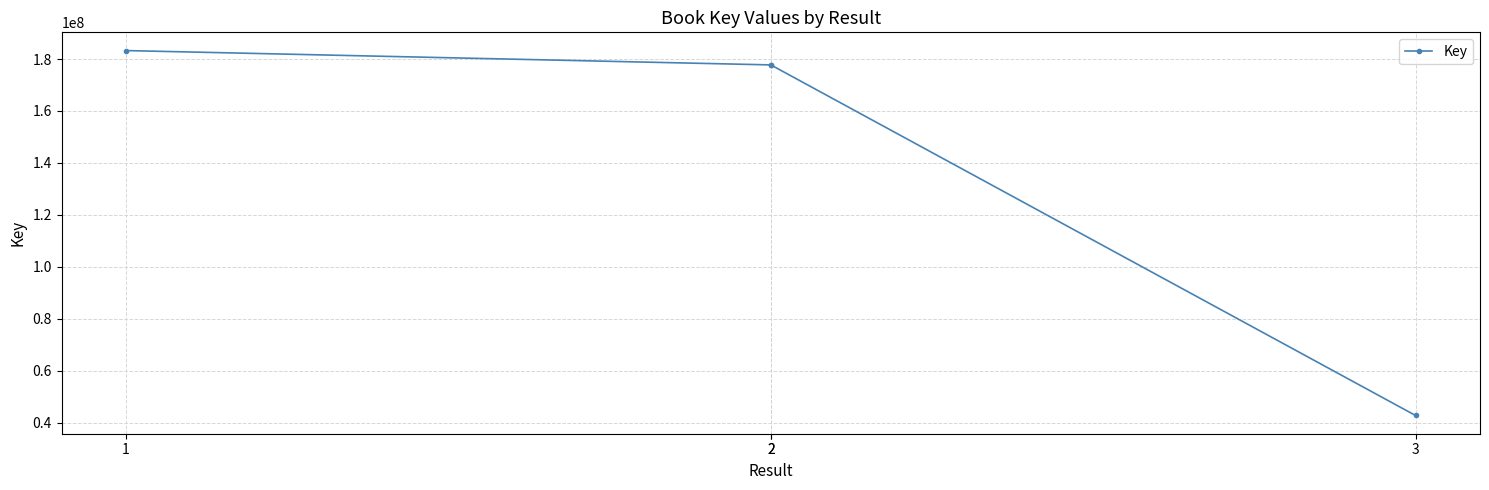

True or false: there are more than 1 points higher than both neighbors.

False